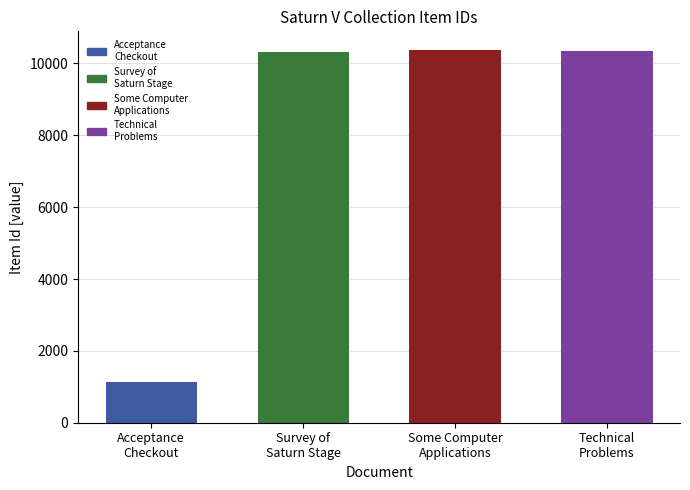

Is it true that the value at Some computer applications is 10376?

True